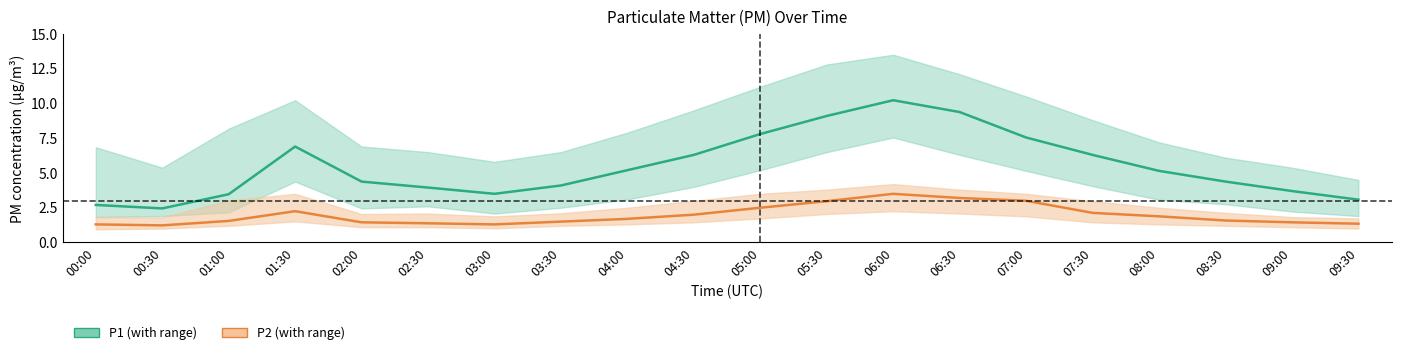

What are all the series names shown in the legend?

P1, P2